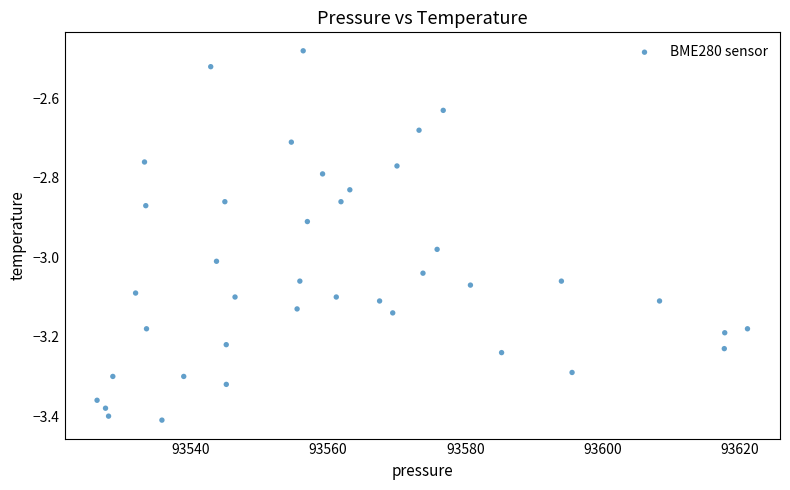

What is the range of X values (max minus min)?

94.9